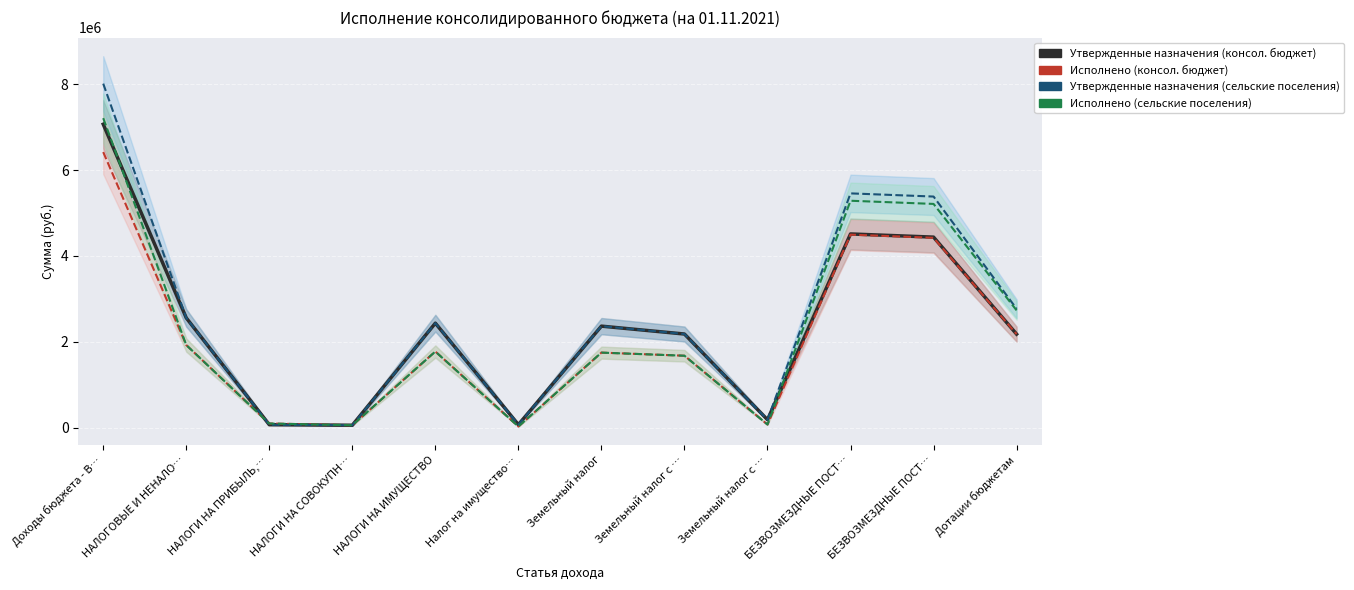

Which label corresponds to the smallest value in the chart?

Налог на имущество…